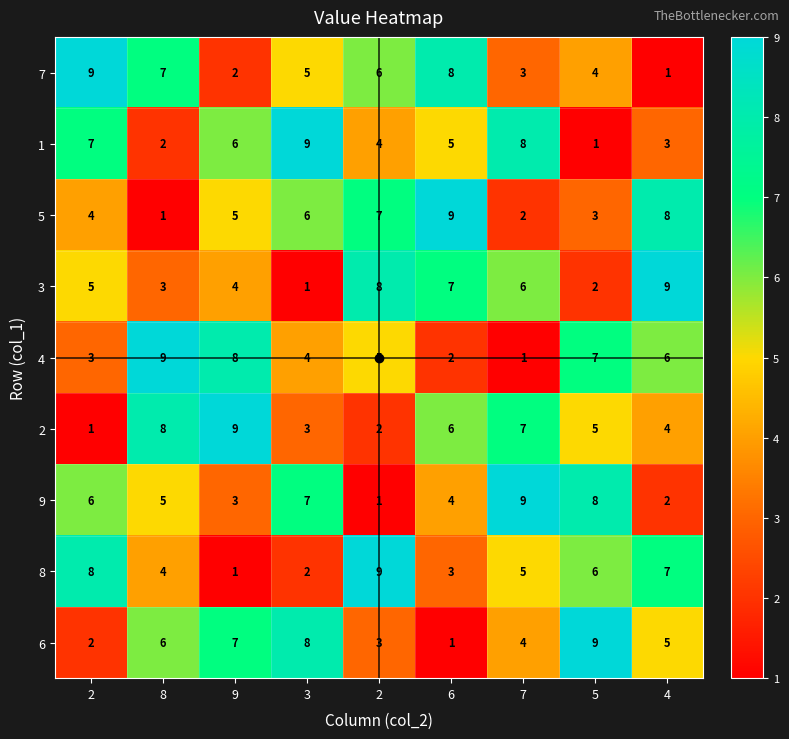

How many data points does each series have?

9